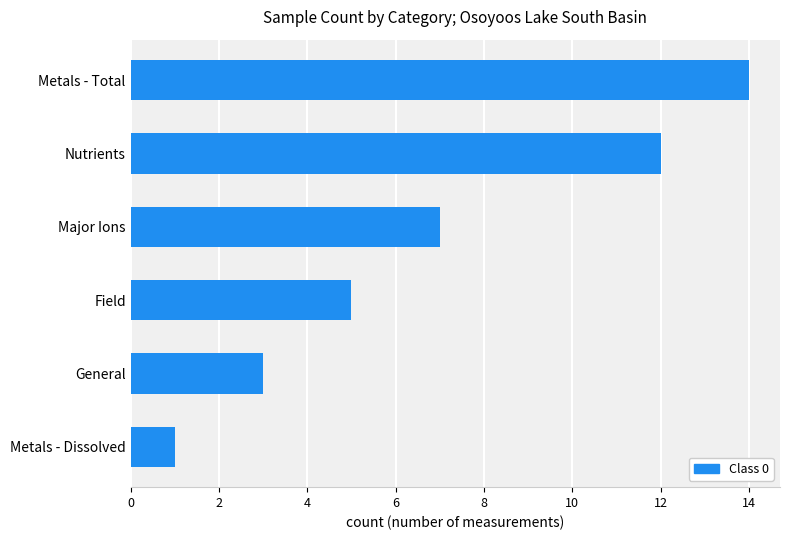

What is the average value?

7